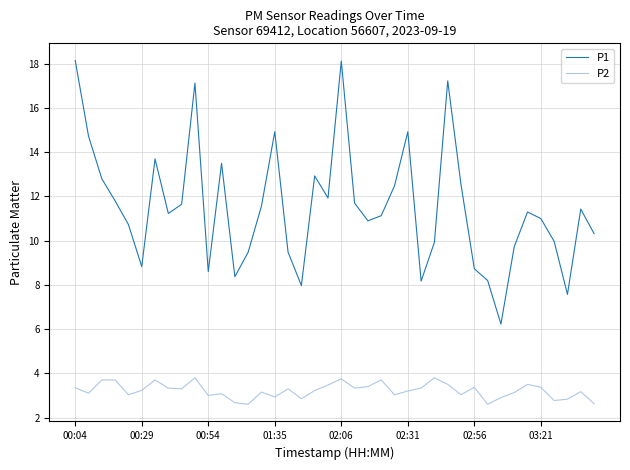

Which series has the widest spread of values?

P1